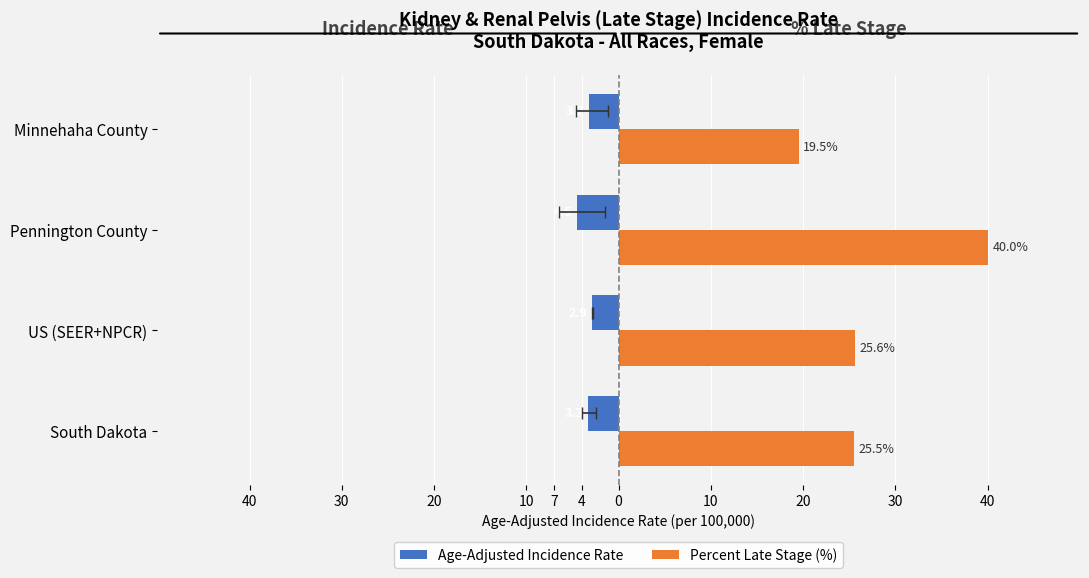

Reading left to right, list all the values displayed in this chart.

Age-Adjusted Incidence Rate: -3.3	-2.9	-4.5	-3.2
Percent Late Stage (%): 25.5	25.6	40.0	19.5